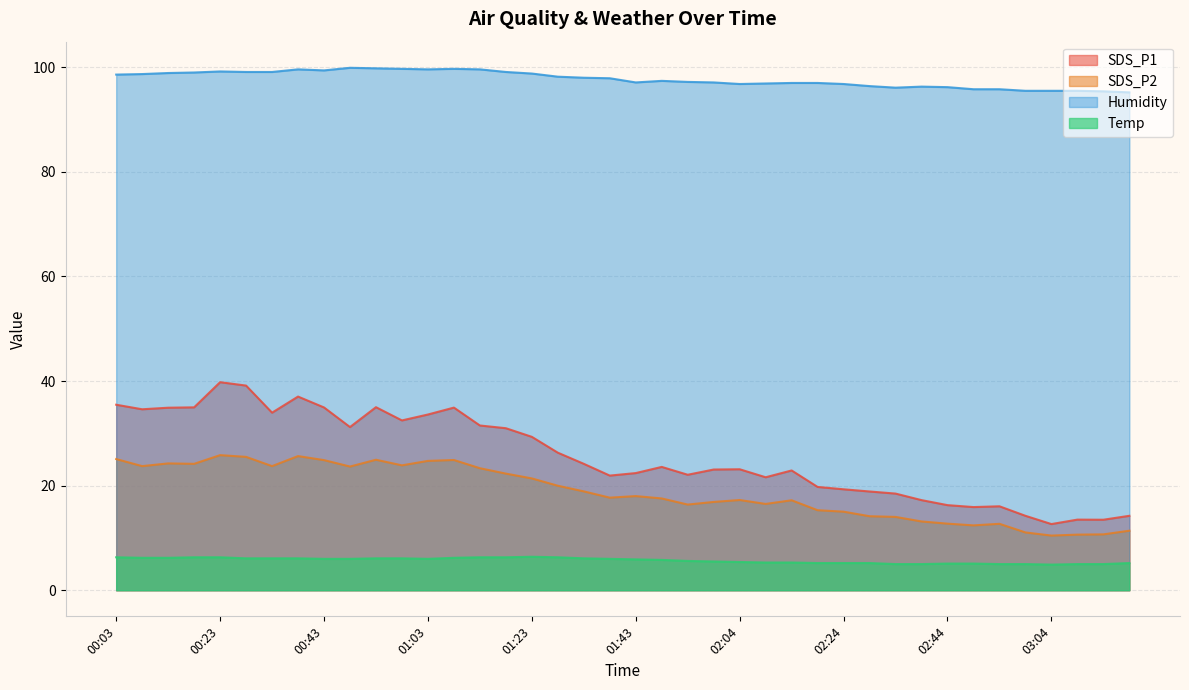

Reading left to right, extract all data points from this chart.

SDS_P1: 35.5	34.6	34.9	35.0	39.8	39.1	34.0	37.0	35.0	31.2	35.0	32.5	33.6	34.9	31.5	31.0	29.3	26.3	24.2	21.9	22.4	23.6	22.1	23.1	23.1	21.6	22.9	19.8	19.3	18.9	18.5	17.2	16.3	15.9	16.1	14.2	12.7	13.5	13.5	14.2
SDS_P2: 25.1	23.7	24.2	24.2	25.8	25.5	23.7	25.6	24.9	23.6	24.9	23.9	24.7	24.9	23.3	22.3	21.4	20.0	18.9	17.7	18.0	17.6	16.4	16.9	17.2	16.5	17.2	15.3	15.0	14.2	14.0	13.2	12.7	12.4	12.7	11.1	10.4	10.6	10.7	11.4
Humidity: 98.6	98.7	98.9	99.0	99.2	99.1	99.1	99.6	99.4	99.9	99.8	99.7	99.6	99.7	99.6	99.1	98.8	98.2	98.0	97.9	97.1	97.4	97.2	97.1	96.8	96.9	97.0	97.0	96.8	96.4	96.1	96.3	96.2	95.8	95.8	95.5	95.5	95.5	95.4	95.2
Temp: 6.3	6.2	6.2	6.3	6.3	6.1	6.1	6.1	6.0	6.0	6.1	6.1	6.0	6.2	6.3	6.3	6.4	6.3	6.1	6.0	5.9	5.8	5.6	5.5	5.4	5.3	5.3	5.2	5.2	5.2	5.0	5.0	5.1	5.1	5.0	5.0	4.9	5.0	5.0	5.2